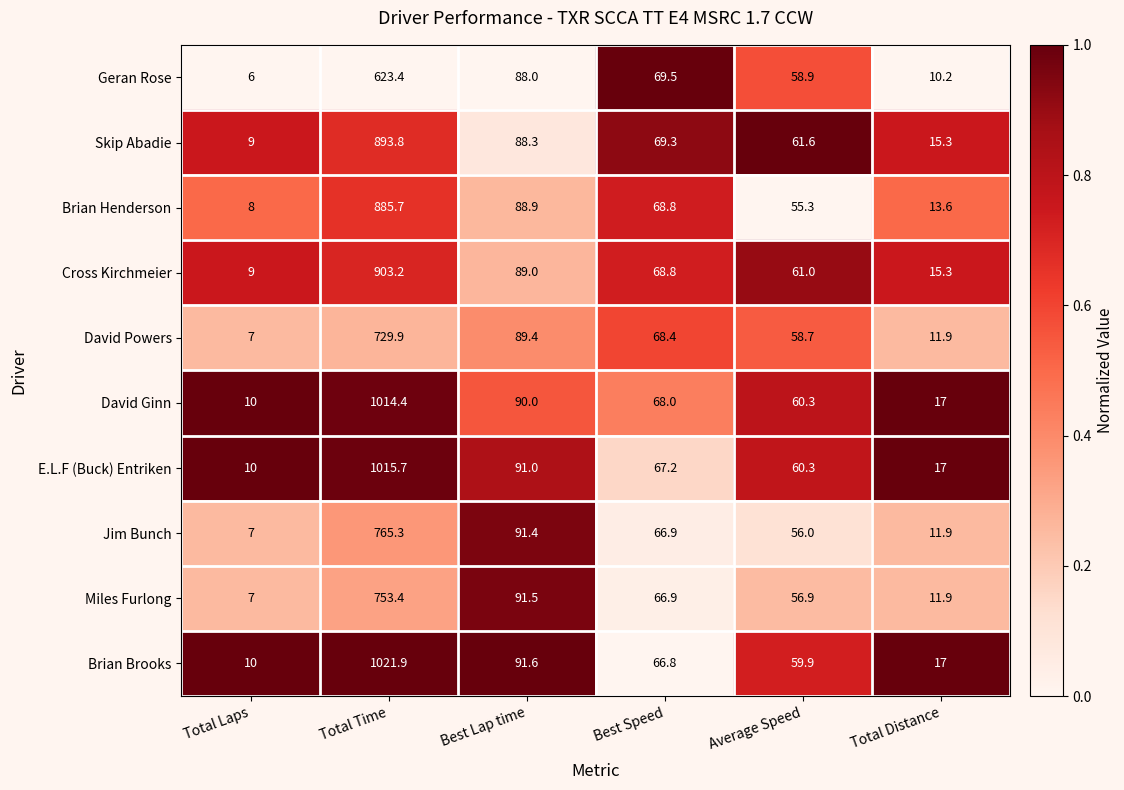

At which label is E.L.F (Buck) Entriken closest to 512?

Best Lap time